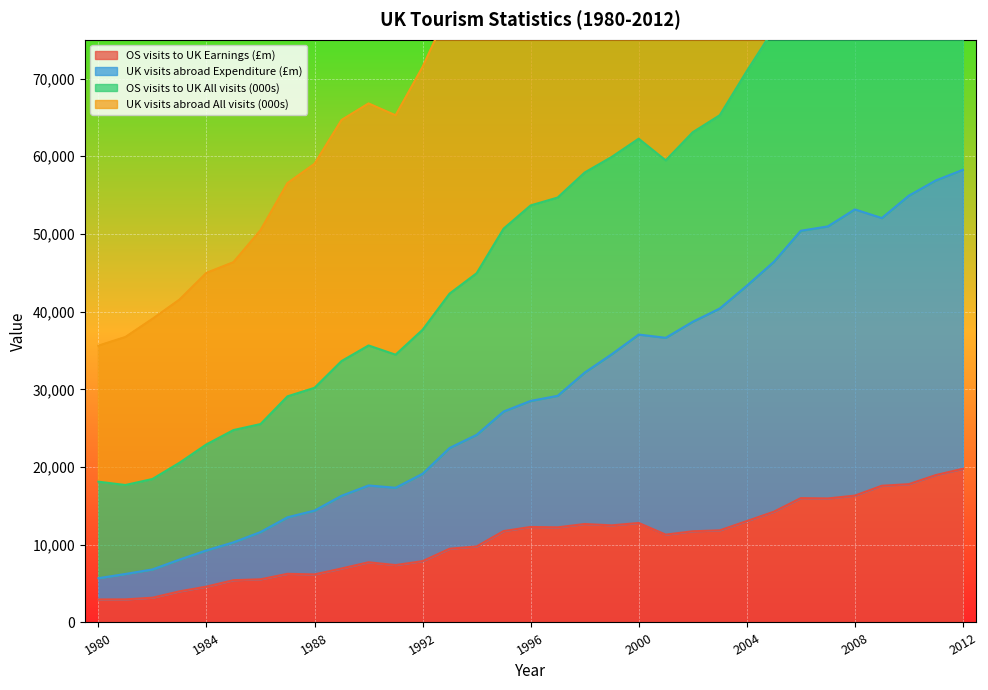

Reading left to right, extract all data points from this chart.

OS visits to UK Earnings (£m): 2961	2970	3186	4002	4613	5442	5554	6259	6185	6945	7748	7386	7892	9487	9785	11762	12291	12243	12671	12499	12806	11305	11737	11856	13047	14247	16001	15959	16326	17594	17802	18973	19780
UK visits abroad Expenditure (£m): 5699	6241	6826	8090	9279	10312	11636	13539	14400	16302	17632	17337	19135	22459	24149	27150	28514	29172	32161	34519	37056	36637	38699	40406	43332	46402	50412	50972	53163	52049	54930	56890	58255
OS visits to UK All visits (000s): 18118	17692	18464	20554	22921	24762	25533	29104	30199	33641	35649	34462	37668	42325	44943	50688	53674	54687	57907	59913	62263	59469	63091	65280	70958	76372	83127	83750	85051	83121	85328	88776	90476
UK visits abroad All visits (000s): 35623	36740	39075	41548	44995	46370	50481	56551	59029	64673	66799	65271	71500	79047	84573	92034	95727	100644	108780	113795	119100	117750	122589	126614	135132	142814	152662	153199	154059	146634	149975	156269	157334